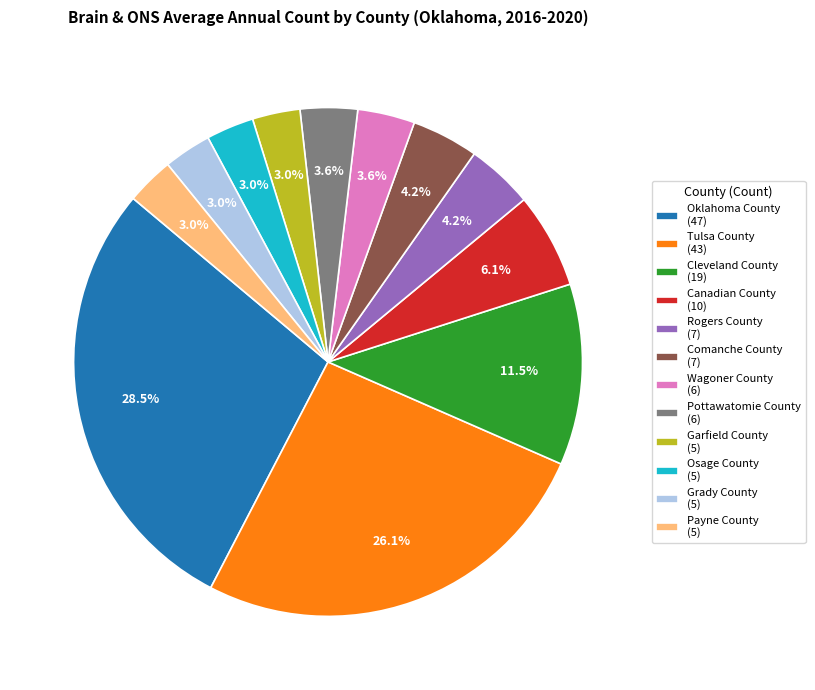

What is the largest slice in the pie chart?

Oklahoma County